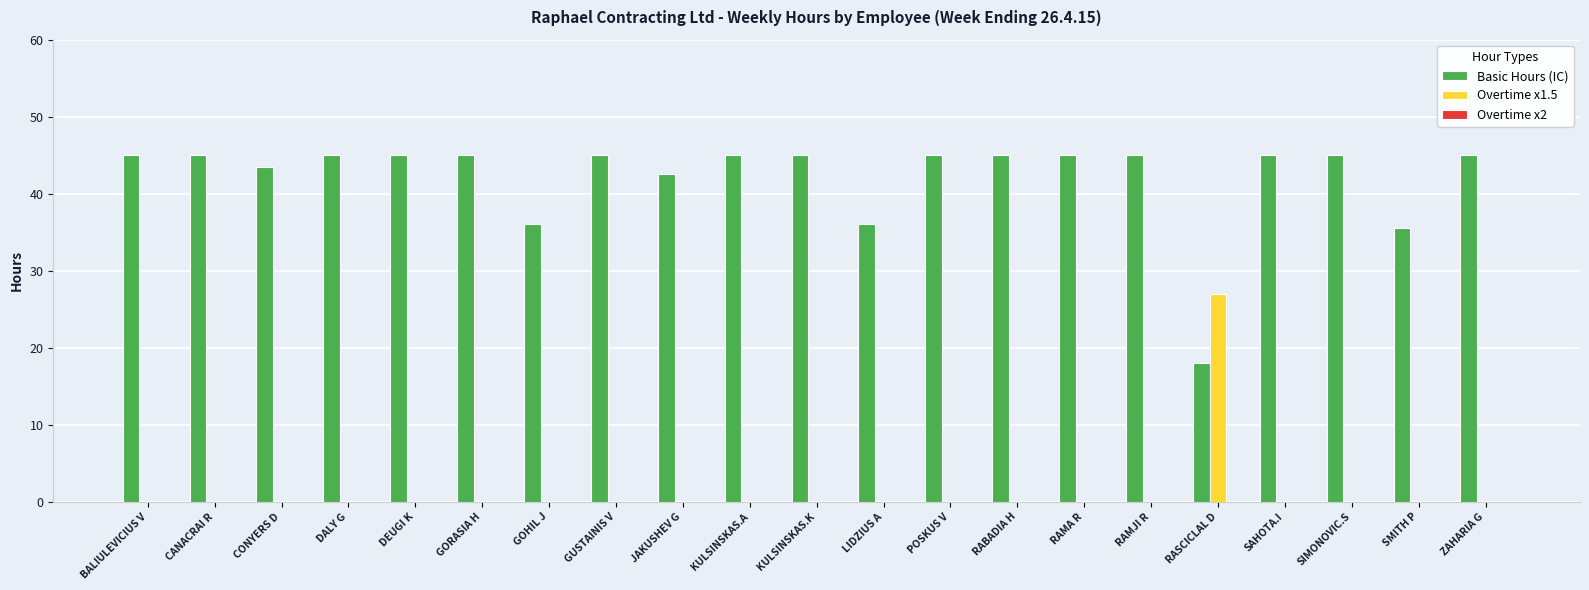

Read the Basic Hours (IC) value at BALIULEVICIUS V.

45.0